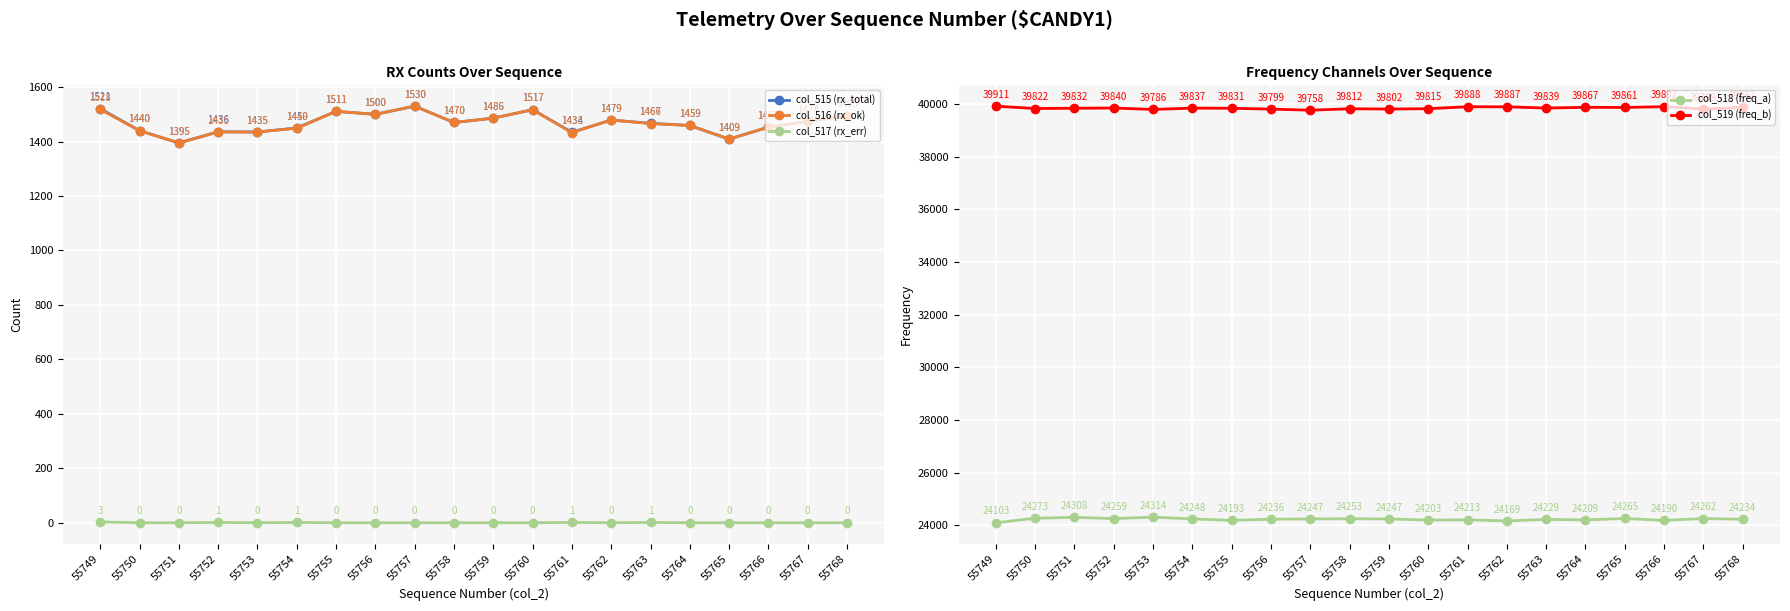

Which has a higher value, 55763 or 55768?

55768